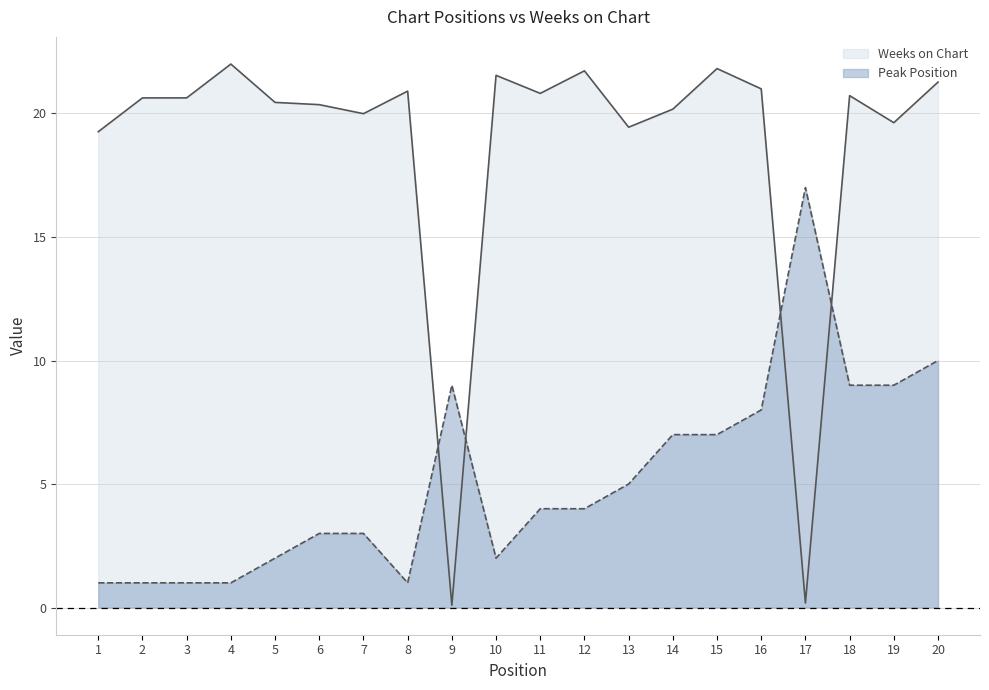

What is the average value of the Weeks on Chart series?

18.6